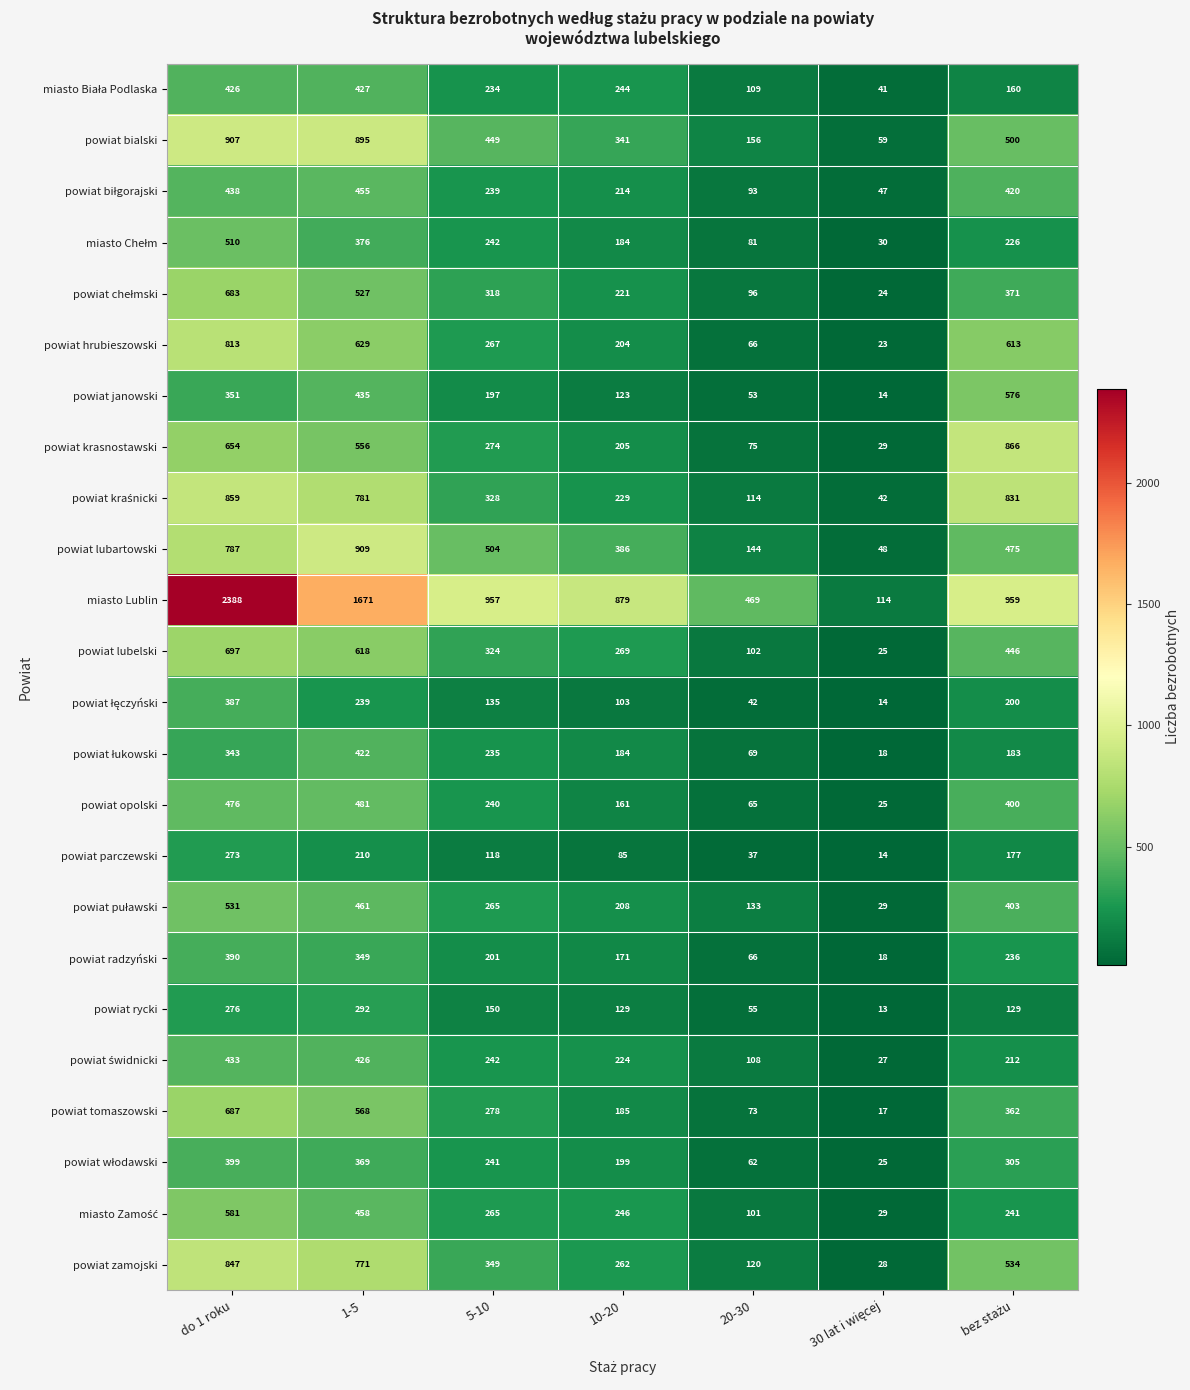

At which label does powiat lubelski first exceed 324?

do 1 roku